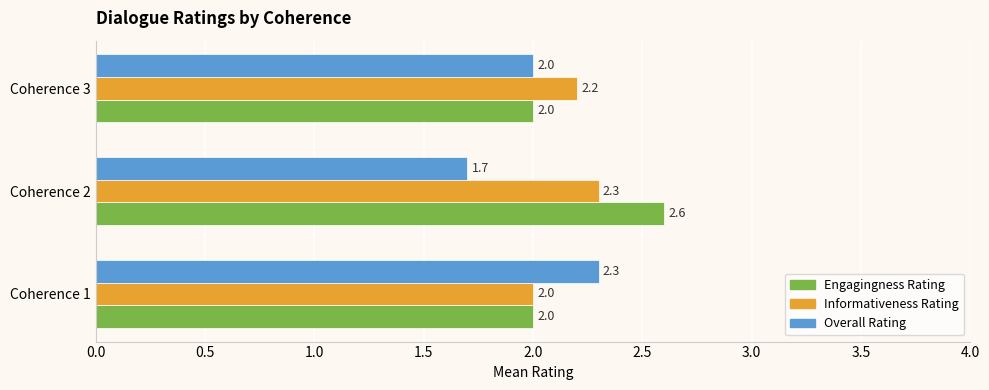

What is the spread (max minus min) of values at Coherence 2?

0.9